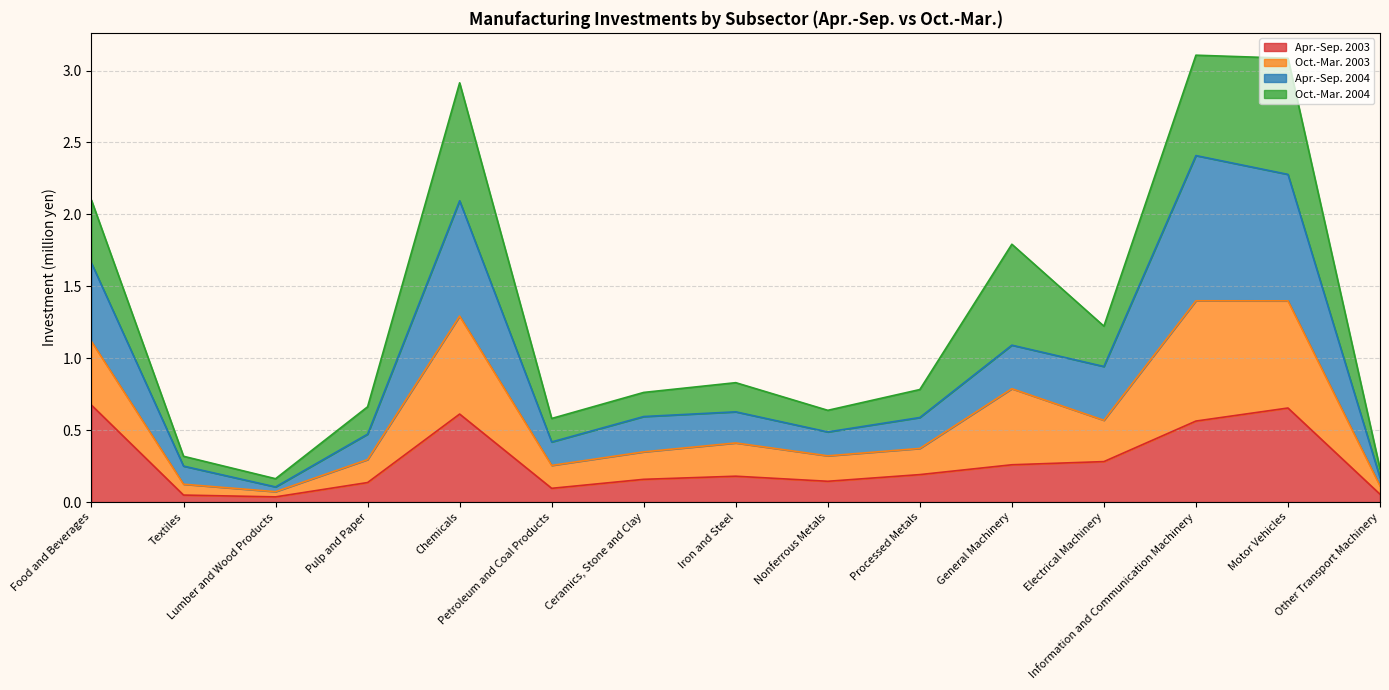

Is it true that Apr.-Sep. 2003 equals 0.2 at Iron and Steel?

True